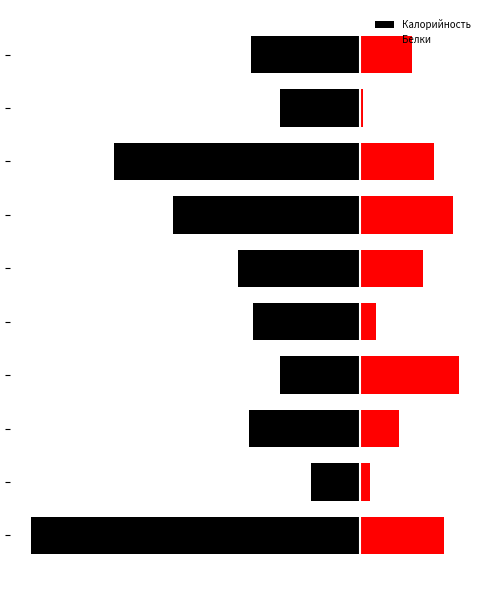

The Белки series shows 0.6 at 3. True or false?

False